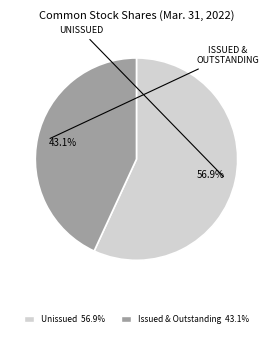

Is there a majority slice in this chart?

Yes